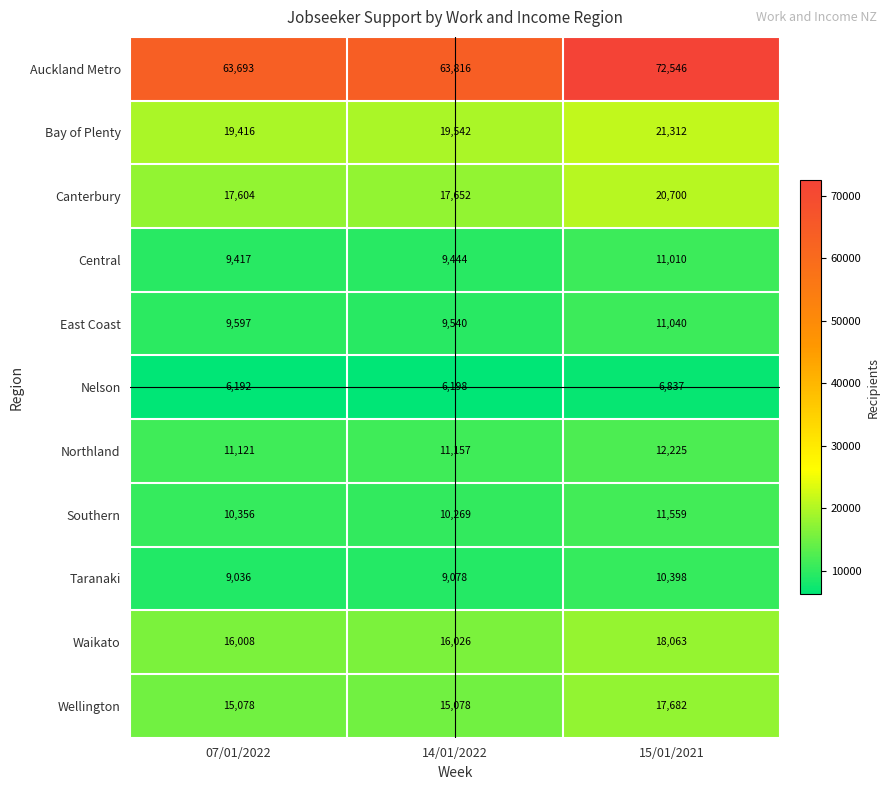

Rank the categories by Waikato value from highest to lowest.

15/01/2021, 14/01/2022, 07/01/2022